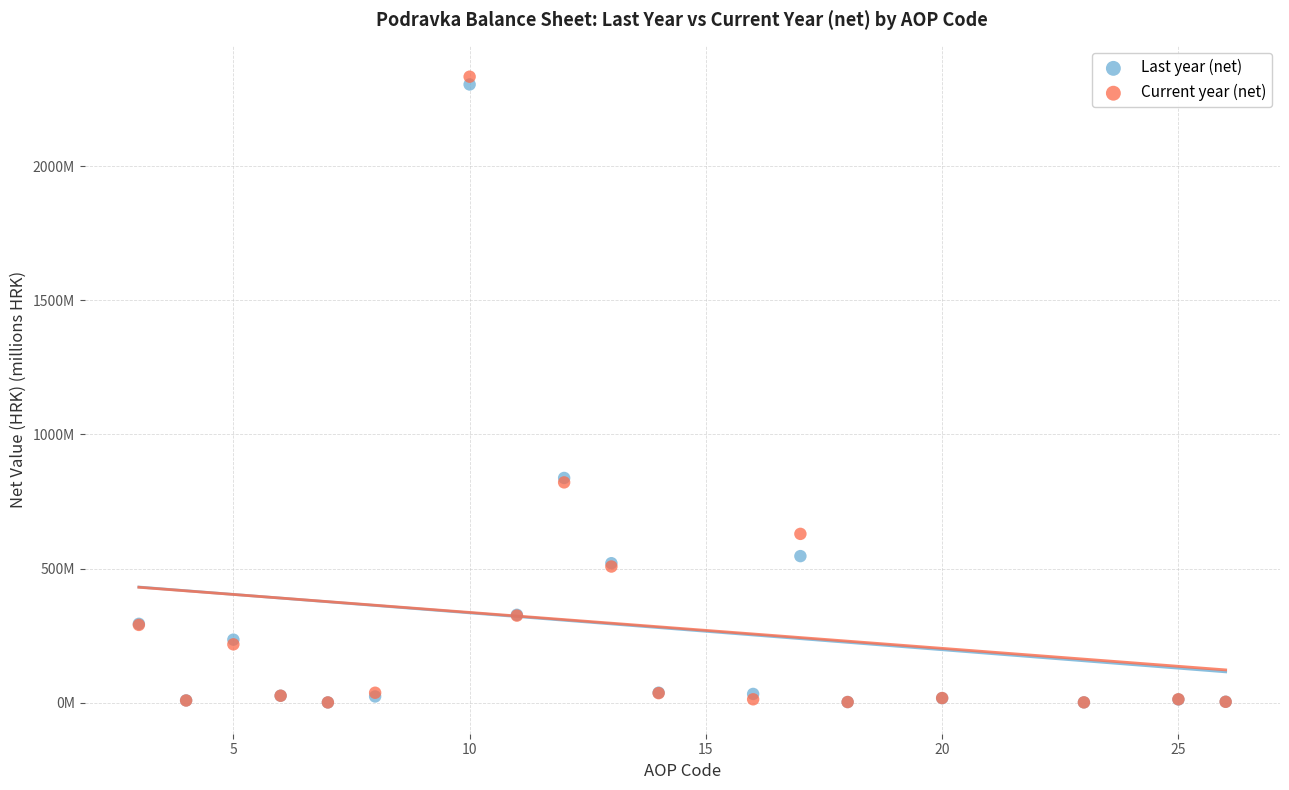

Which series contains the highest Y value?

Current year (net)